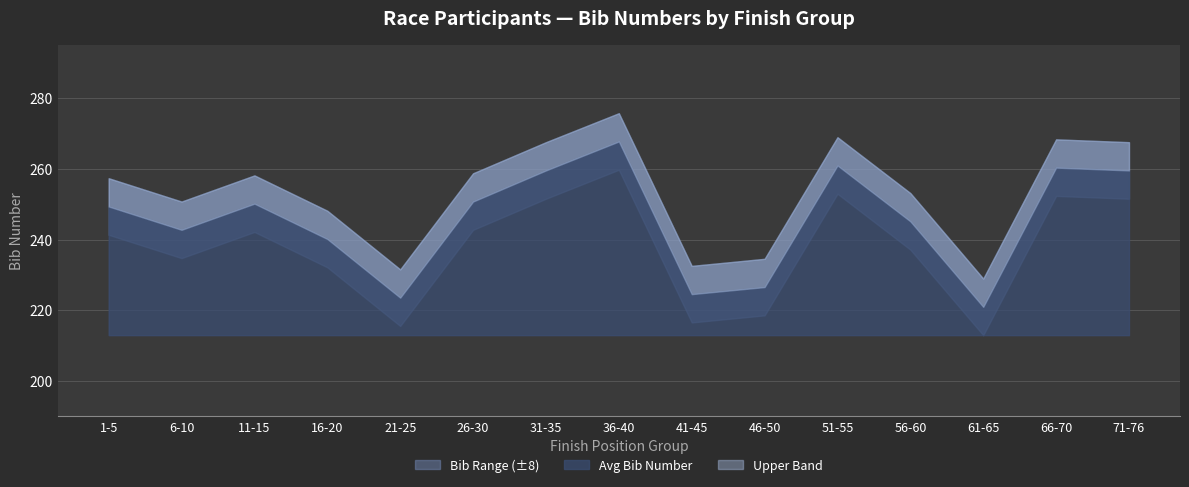

What position from the left is 56-60?

12